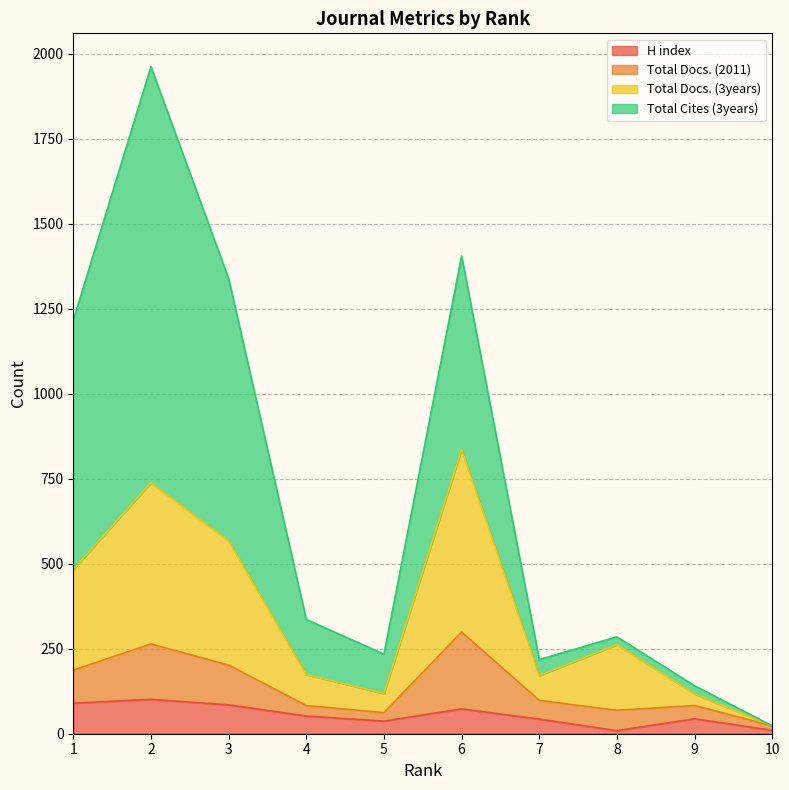

In H index, how many points are lower than both neighbors (excluding endpoints)?

2